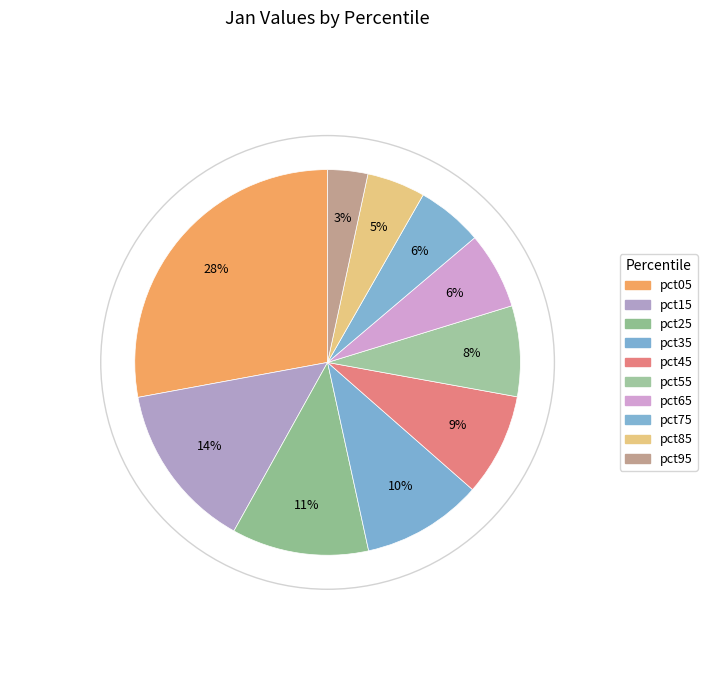

Count the number of slices in the pie.

10